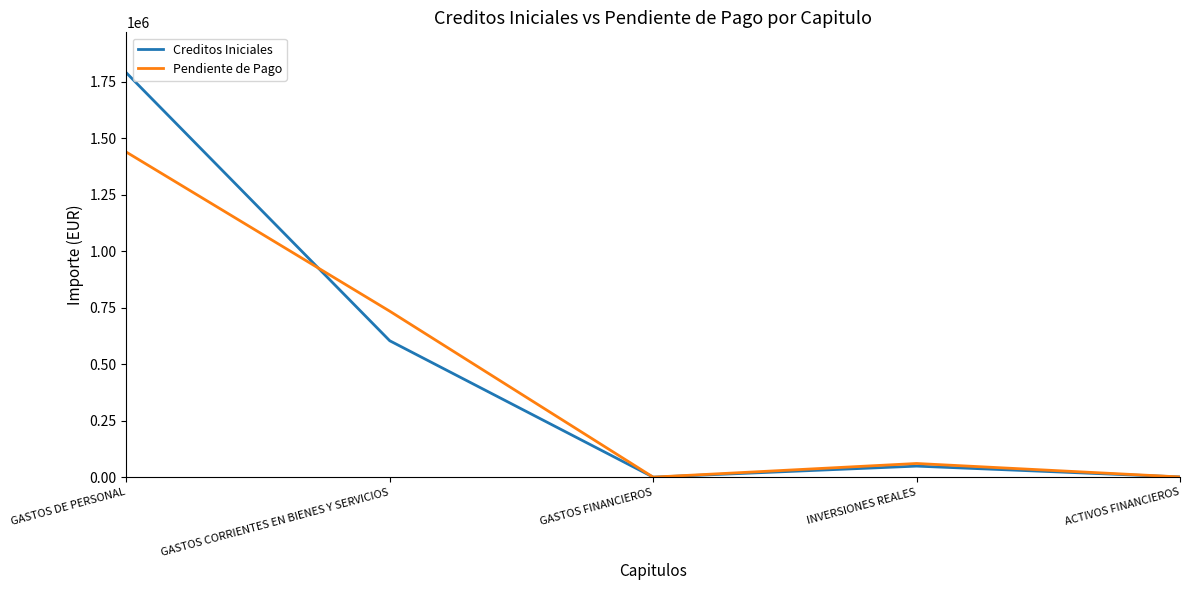

What is the difference between the highest and lowest values at GASTOS DE PERSONAL?

351197.2